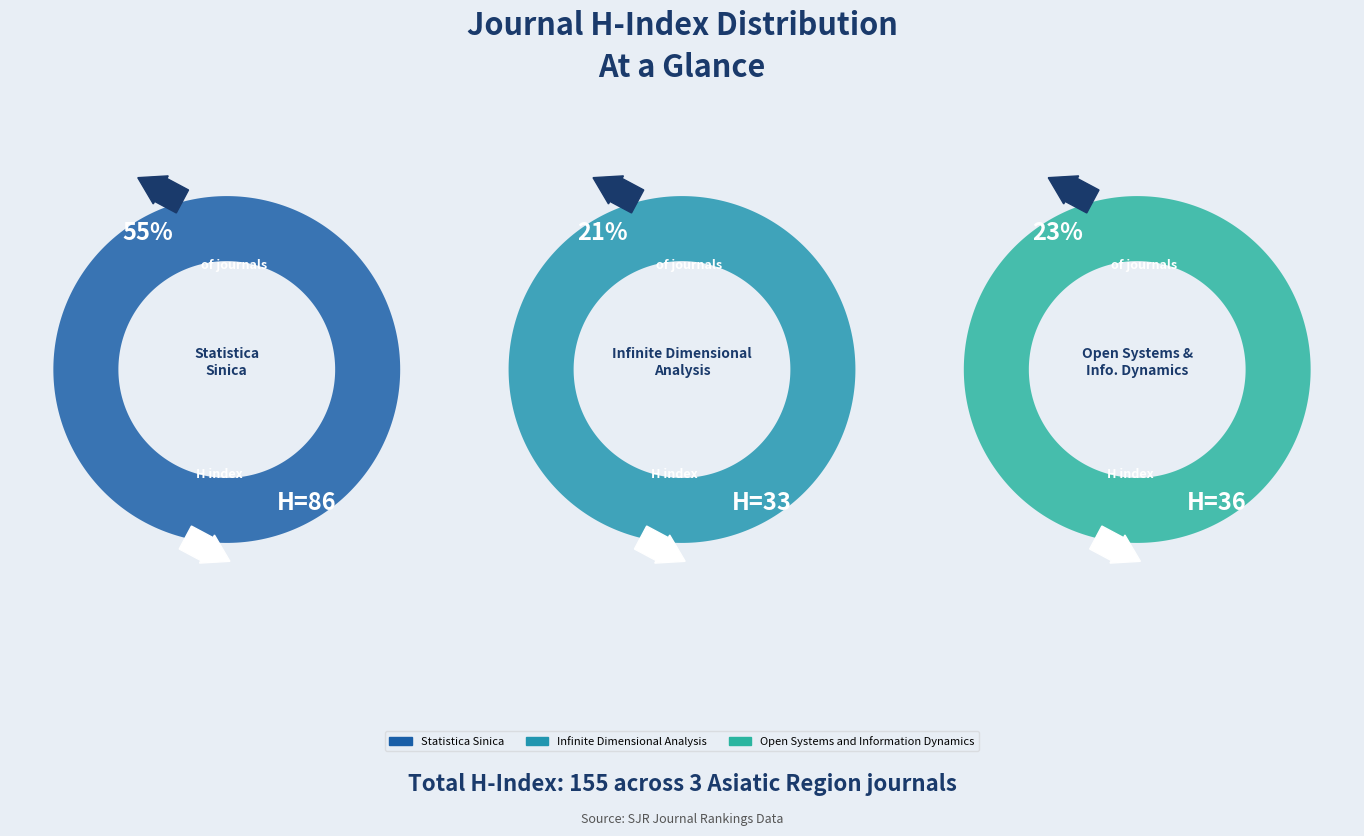

What is the total percentage of Statistica Sinica and Infinite Dimensional Analysis?

76.8%